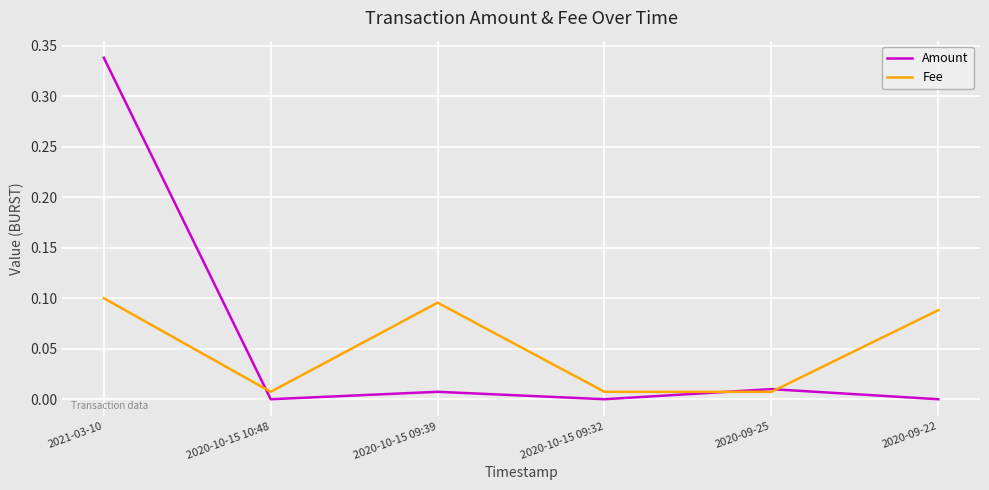

How many lines are shown in the chart?

2